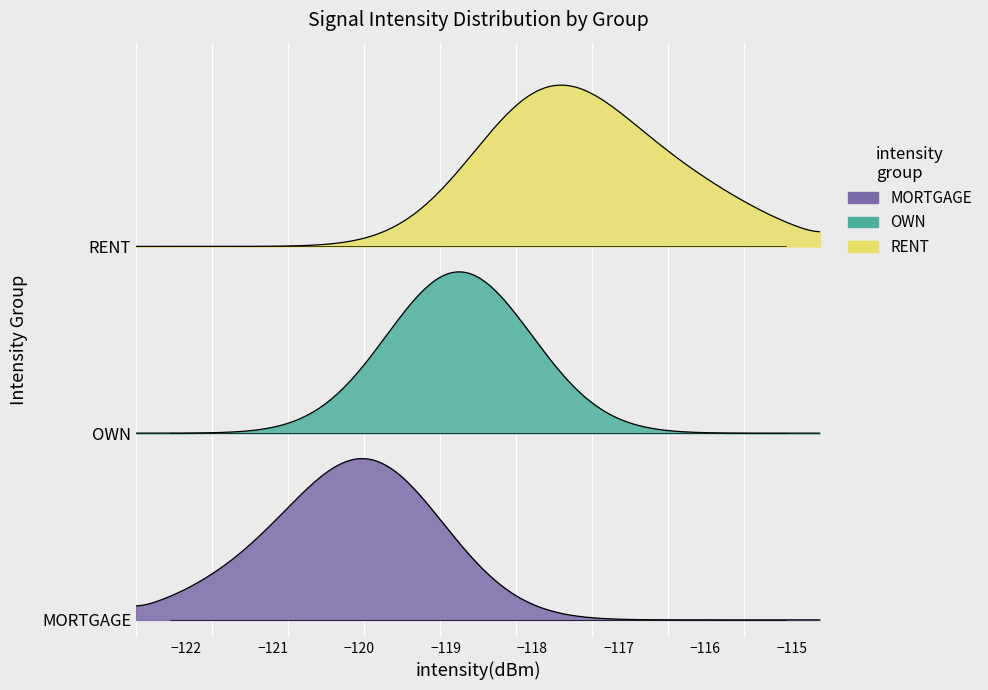

True or false: the data shows -70.5 at 31.

False